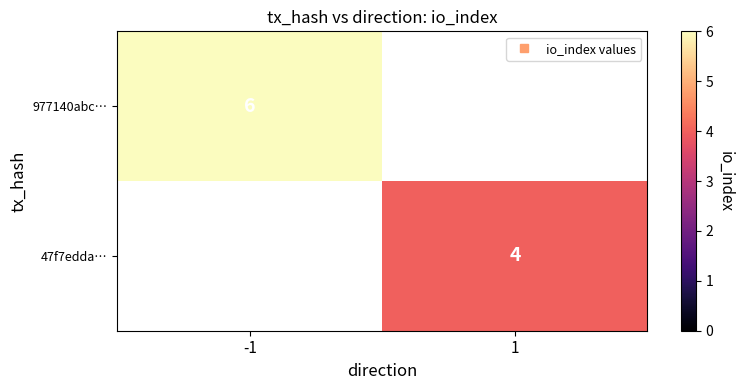

List the labels in order of 977140abc… value, largest first.

-1, 1